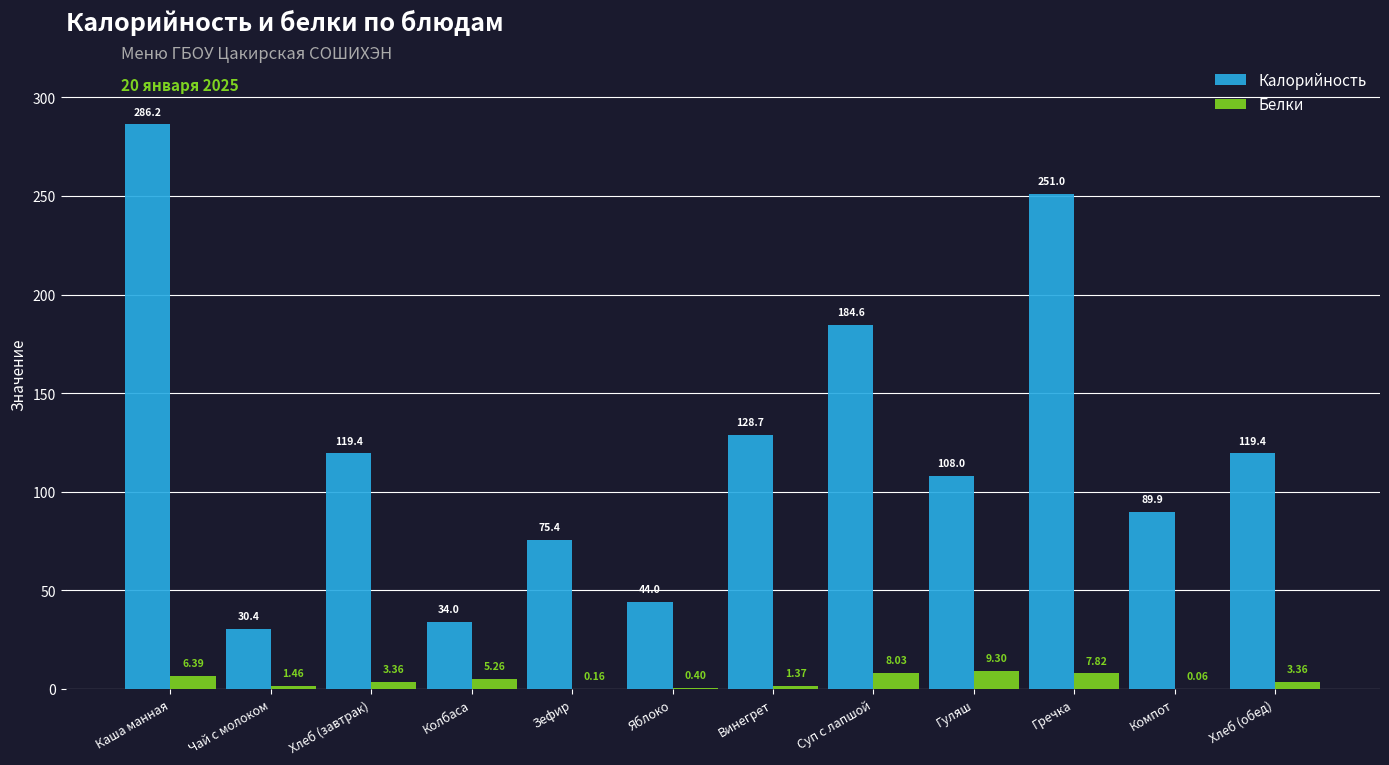

How many groups of bars are there?

12